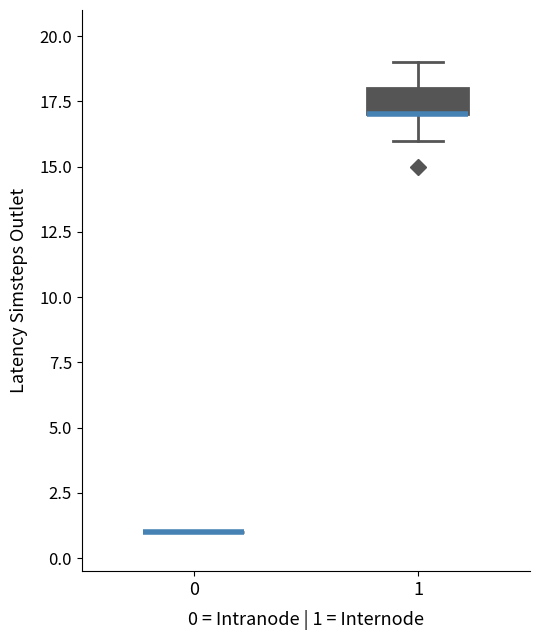

Reading left to right, read every box against the y-axis: the position of its median line, the range the box covers, and the ends of its whiskers. The values are not printed on the chart, so give them approximately, as read against the axis.

0: box collapsed to a line at 1, whiskers 1 to 1
1: median 17 (drawn on the box's lower edge), box 17 to 18, whiskers 16 to 19